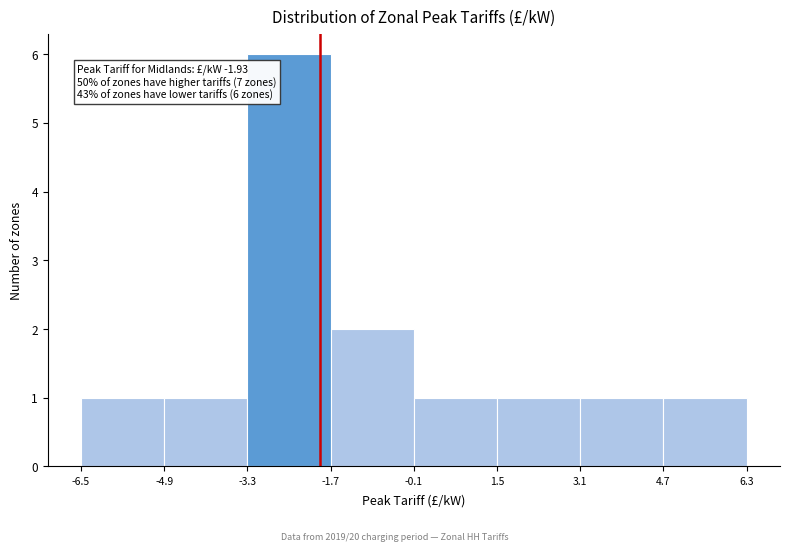

Over which range of the x-axis is the bar tallest?

-3.3 to -1.7